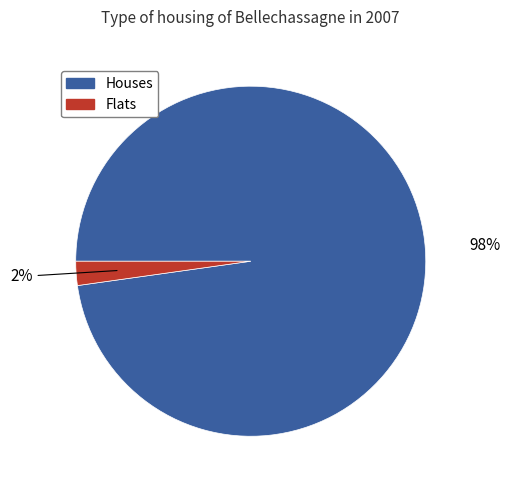

Between Houses and Flats, which is larger?

Houses